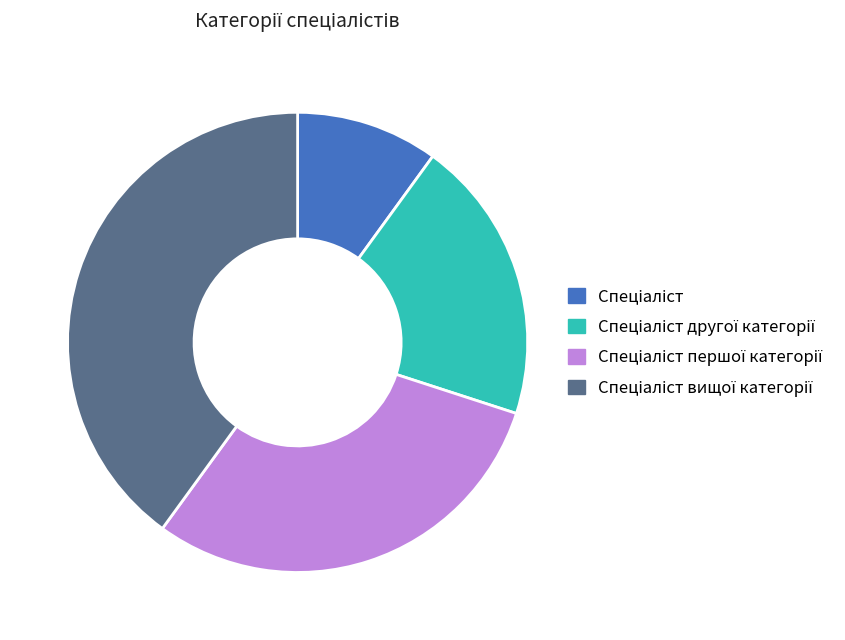

Is there a majority slice in this chart?

No